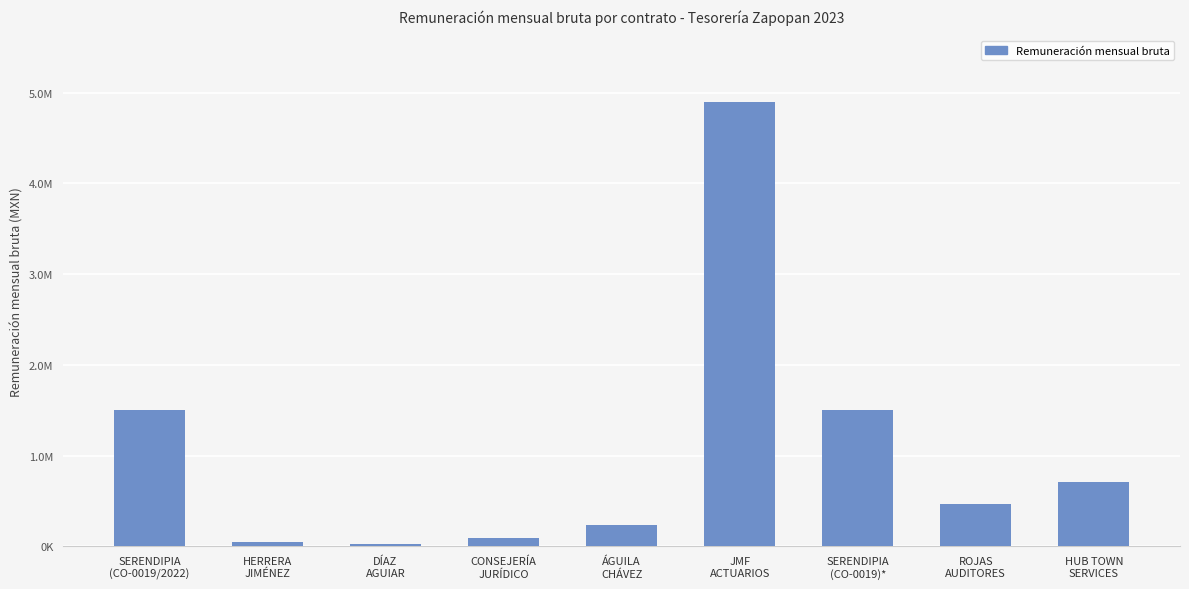

What is the sum of all values?

9478980.2